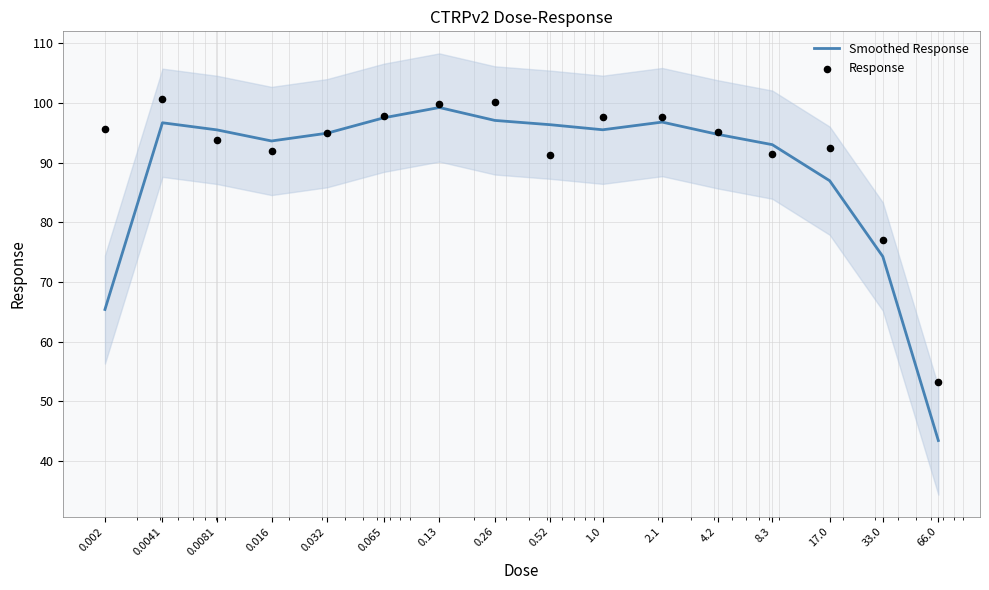

What are all the series names shown in the legend?

Smoothed Response, Response